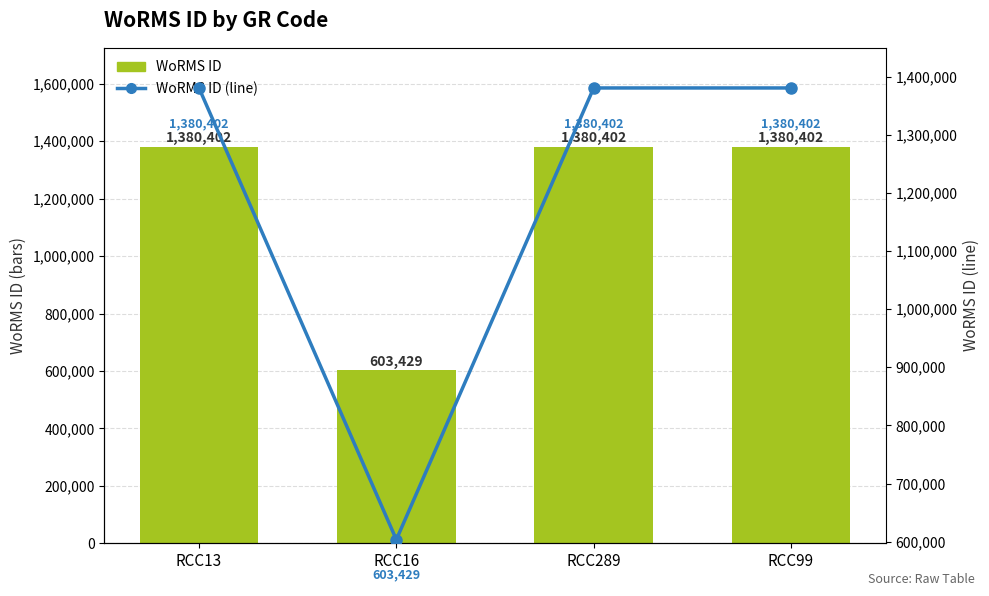

Which series has the largest total across all categories?

WoRMS ID